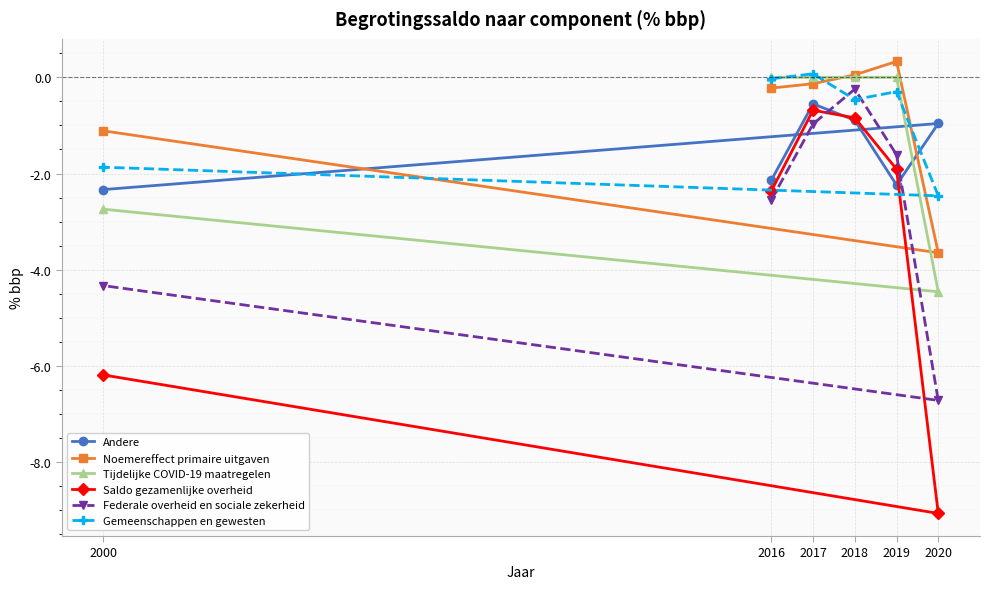

How many lines are shown in the chart?

6